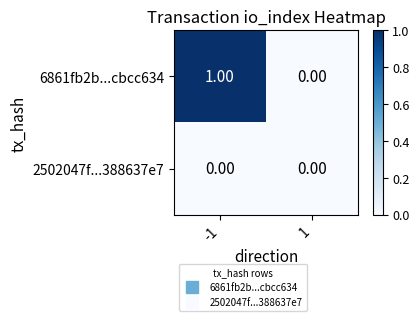

Between -1 and 1, which series saw the biggest shift?

6861fb2b...cbcc634